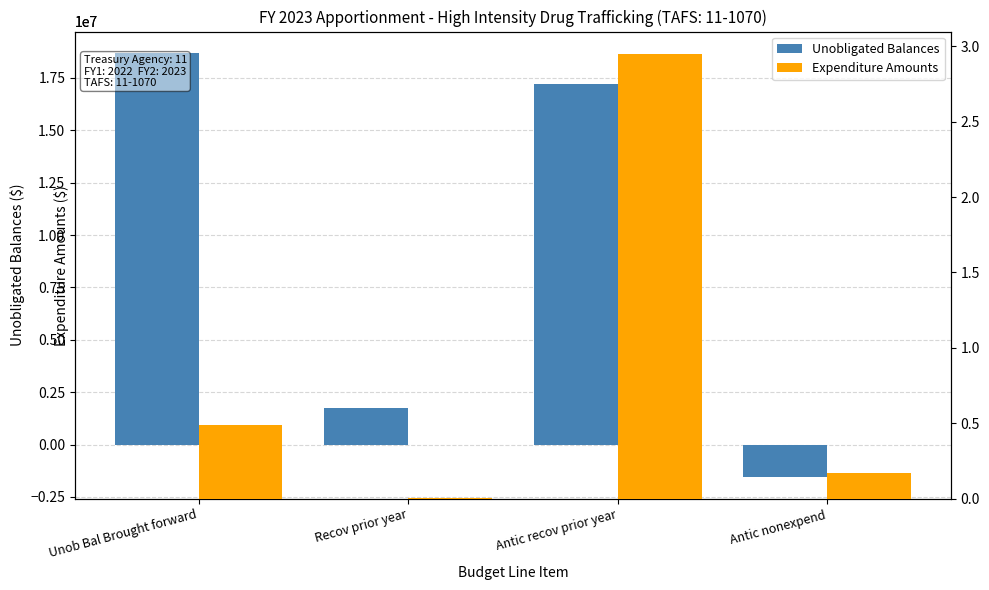

What are all the series names shown in the legend?

Unobligated Balances, Expenditure Amounts